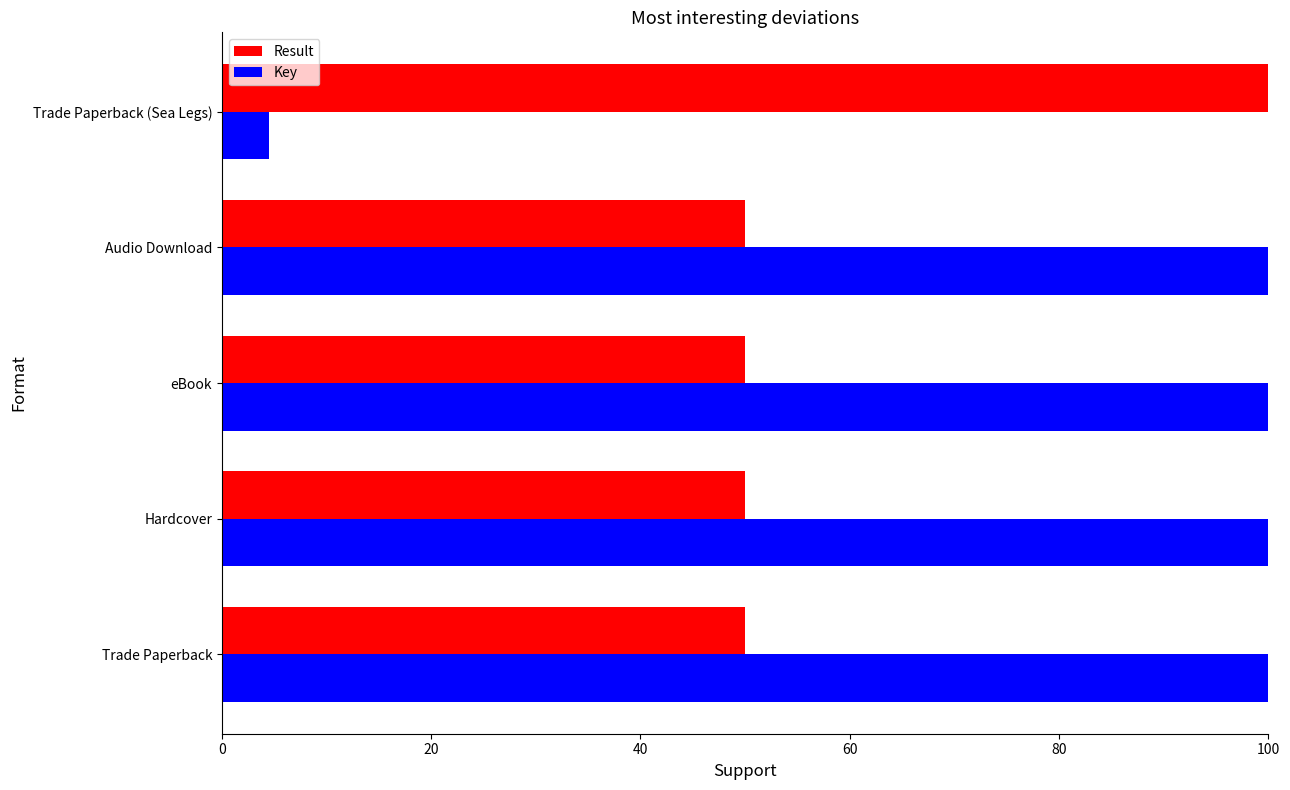

Between eBook and Trade Paperback (Sea Legs), which series saw the biggest shift?

Key